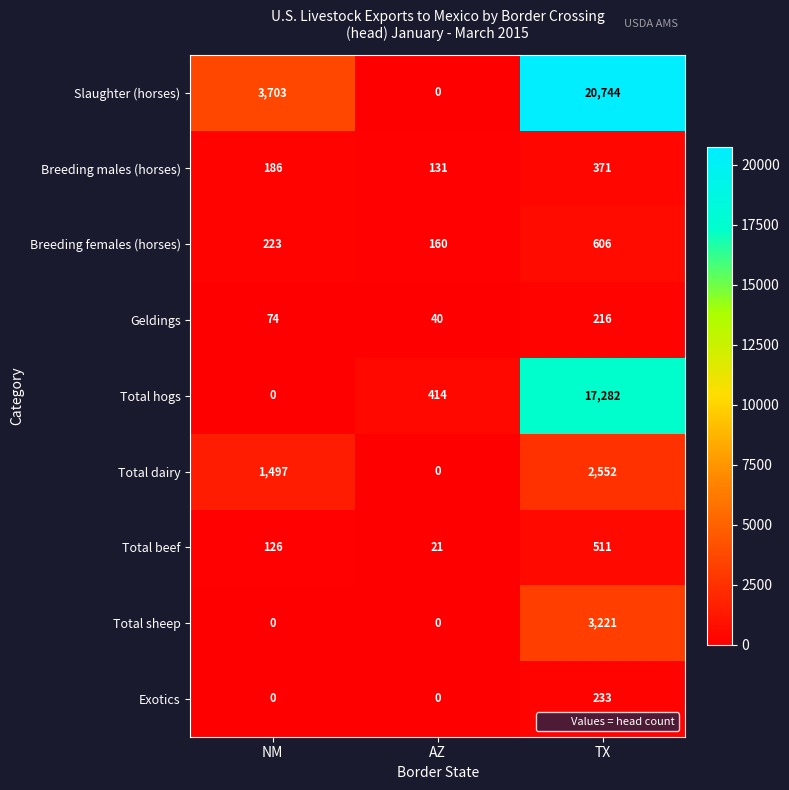

Rank the series by their maximum value, from highest to lowest.

Slaughter (horses), Total hogs, Total sheep, Total dairy, Breeding females (horses), Total beef, Breeding males (horses), Exotics, Geldings